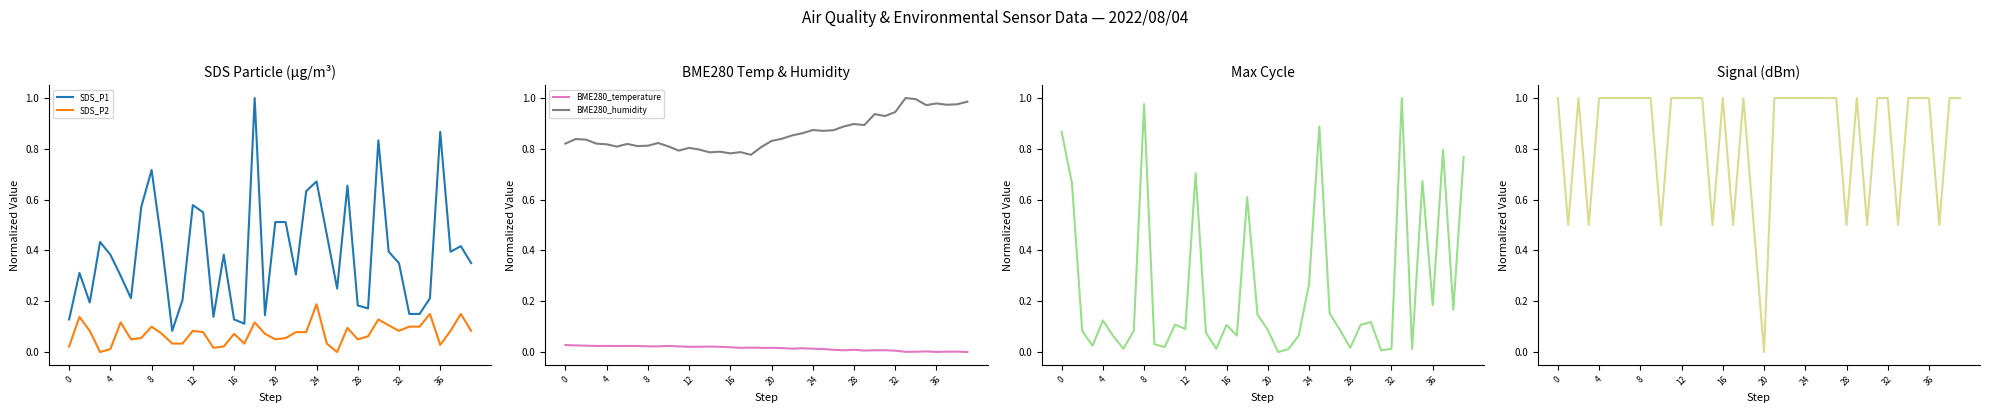

How many intersections are there between BME280_humidity and SDS_P1?

2